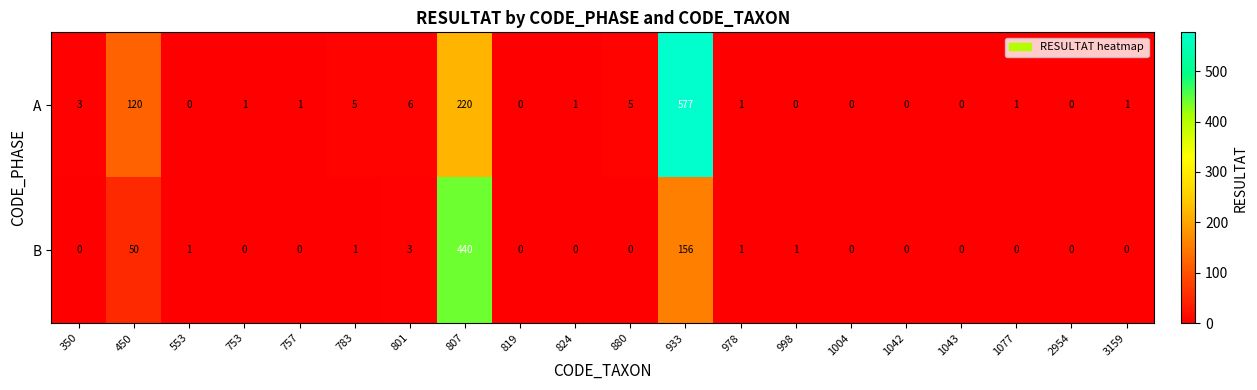

List the series in order of their peak value, lowest first.

B, A